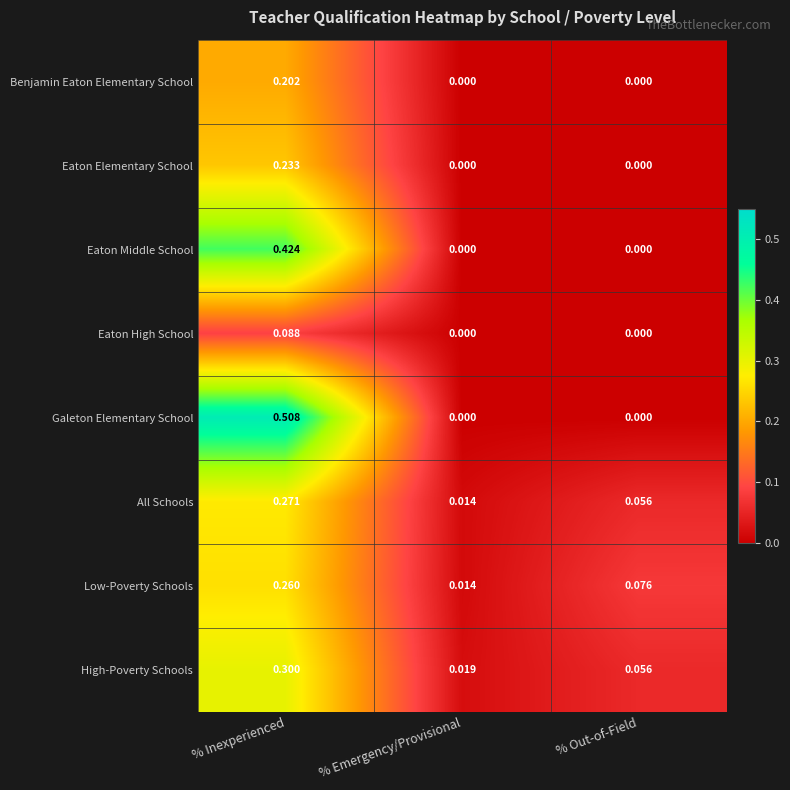

Rank the series by their maximum value, from lowest to highest.

Eaton High School, Benjamin Eaton Elementary School, Eaton Elementary School, Low-Poverty Schools, All Schools, High-Poverty Schools, Eaton Middle School, Galeton Elementary School